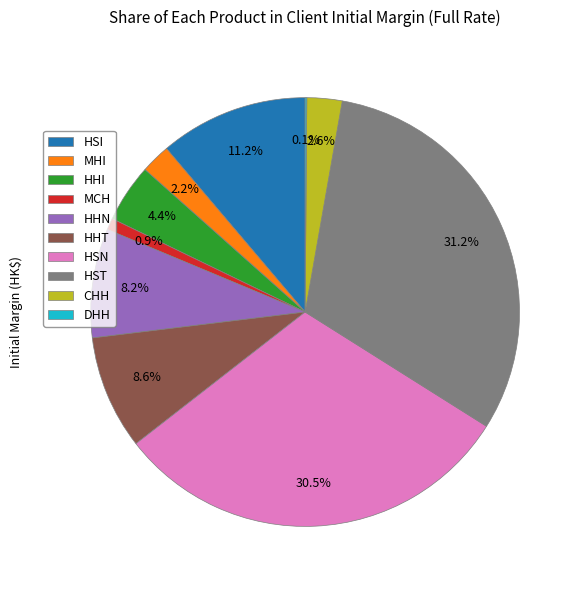

The HHN slice represents 8% of the pie. True or false?

True